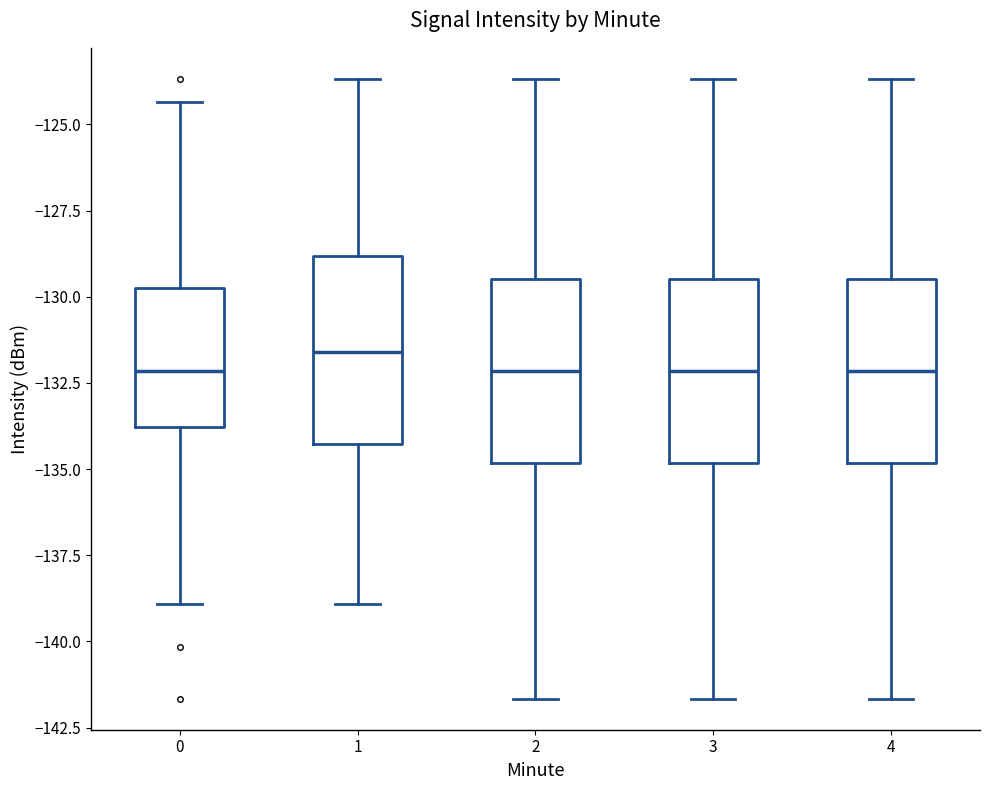

Reading left to right, read every box against the y-axis: the position of its median line, the range the box covers, and the ends of its whiskers. The values are not printed on the chart, so give them approximately, as read against the axis.

0: median -132.0, box -134.0 to -130.0, whiskers -139.0 to -124.5
1: median -131.5, box -134.5 to -129.0, whiskers -139.0 to -123.5
2: median -132.0, box -135.0 to -129.5, whiskers -141.5 to -123.5
3: median -132.0, box -135.0 to -129.5, whiskers -141.5 to -123.5
4: median -132.0, box -135.0 to -129.5, whiskers -141.5 to -123.5